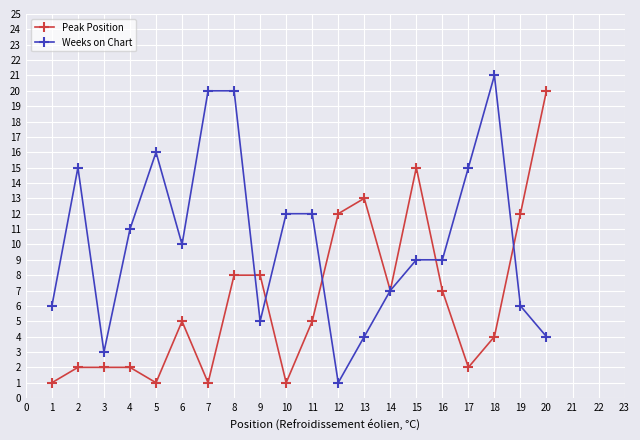

What is the difference between the Peak Position values at 8 and 13?

5